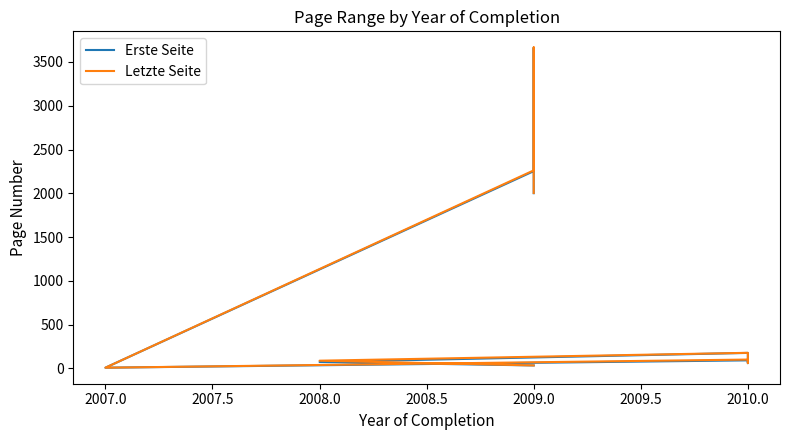

What is the minimum value for Letzte Seite?

8